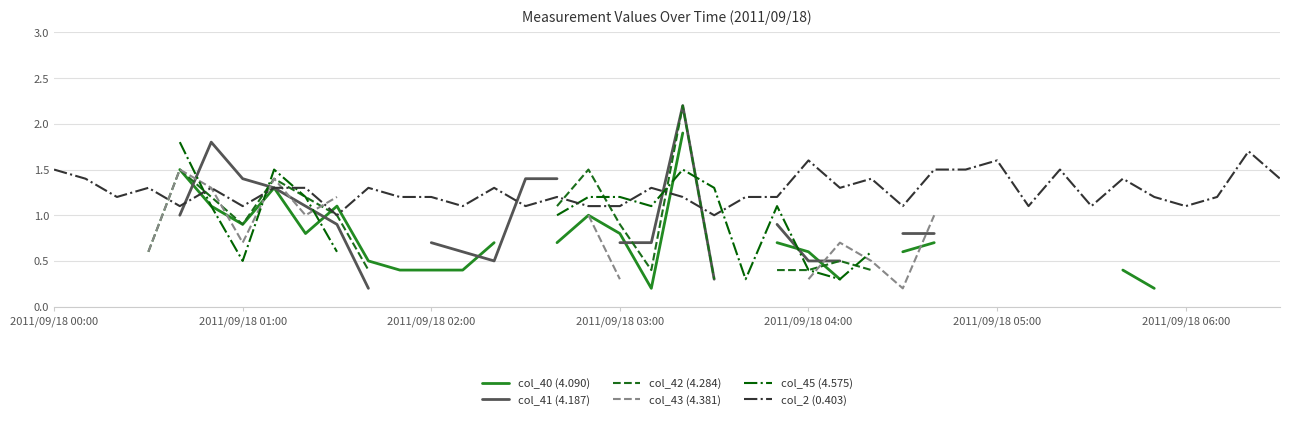

Is it true that col_40 (4.090) equals 1.0 at 17?

True